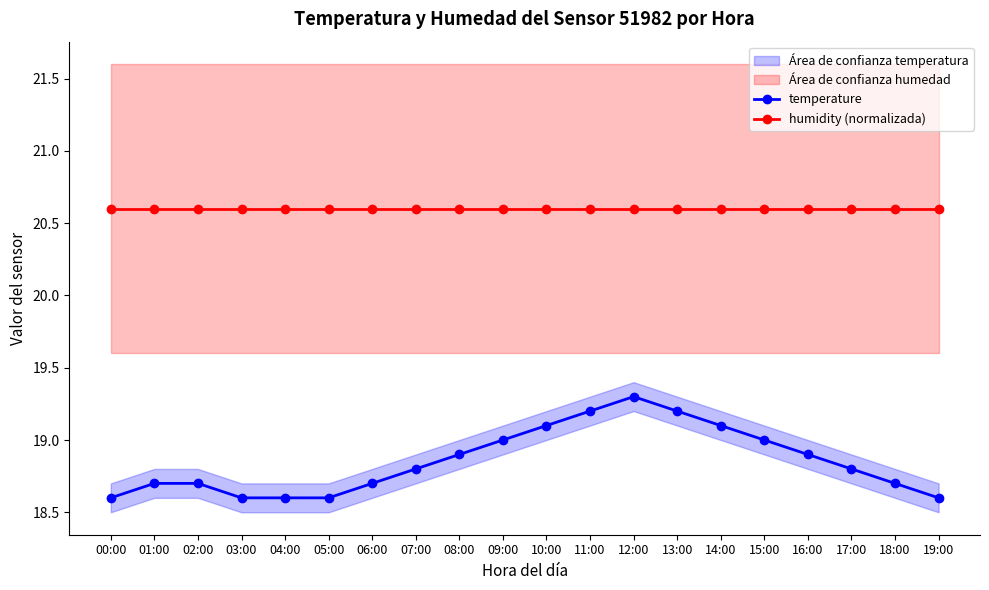

True or false: temperature has more than 1 interior local peaks.

False